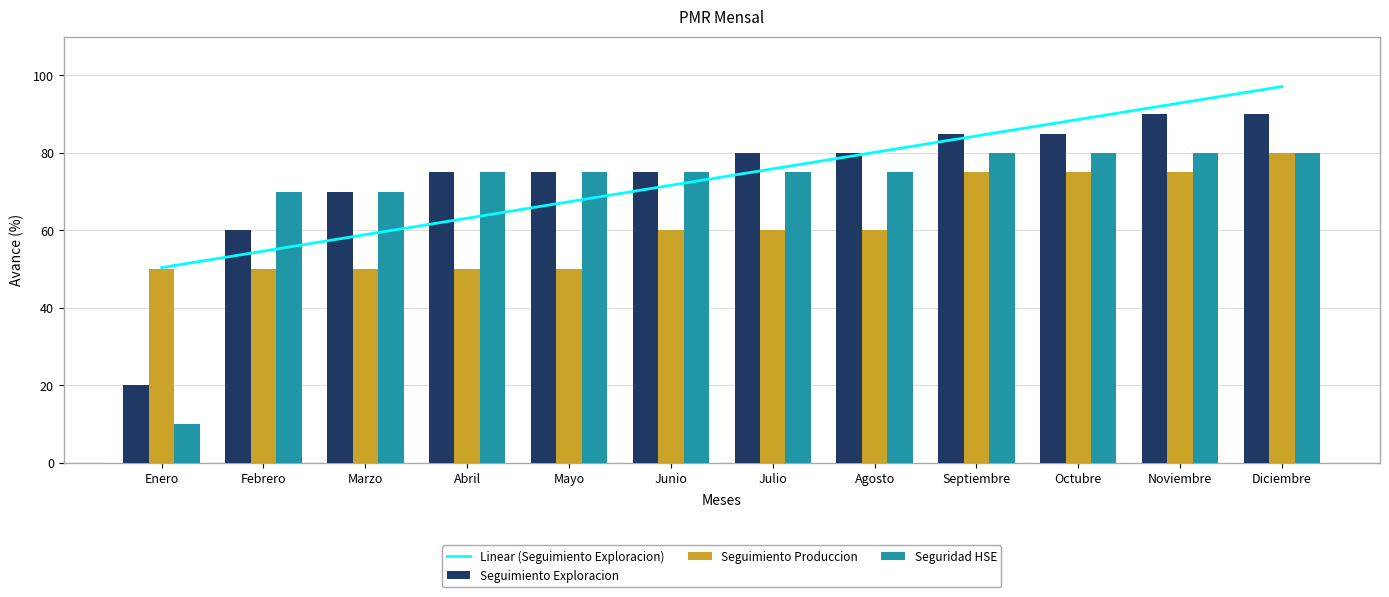

The value of Seguridad HSE at Agosto is 32. True or false?

False